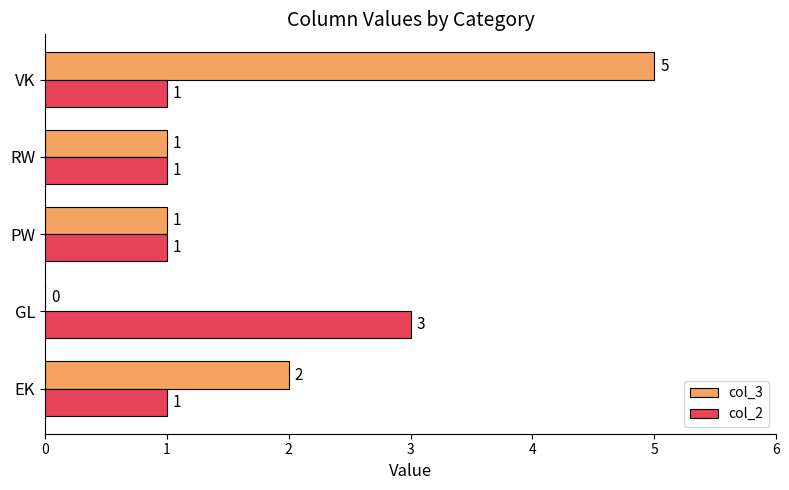

True or false: col_2 has a value of 1 at VK.

True